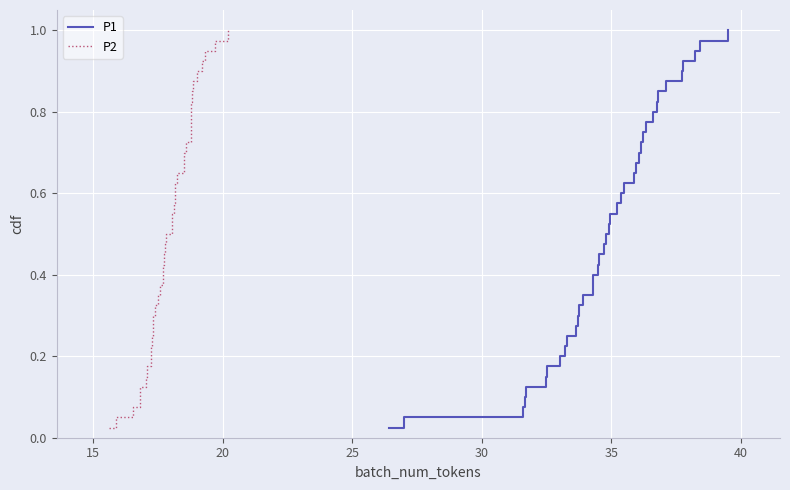

True or false: P2 and P1 cross at least once.

False